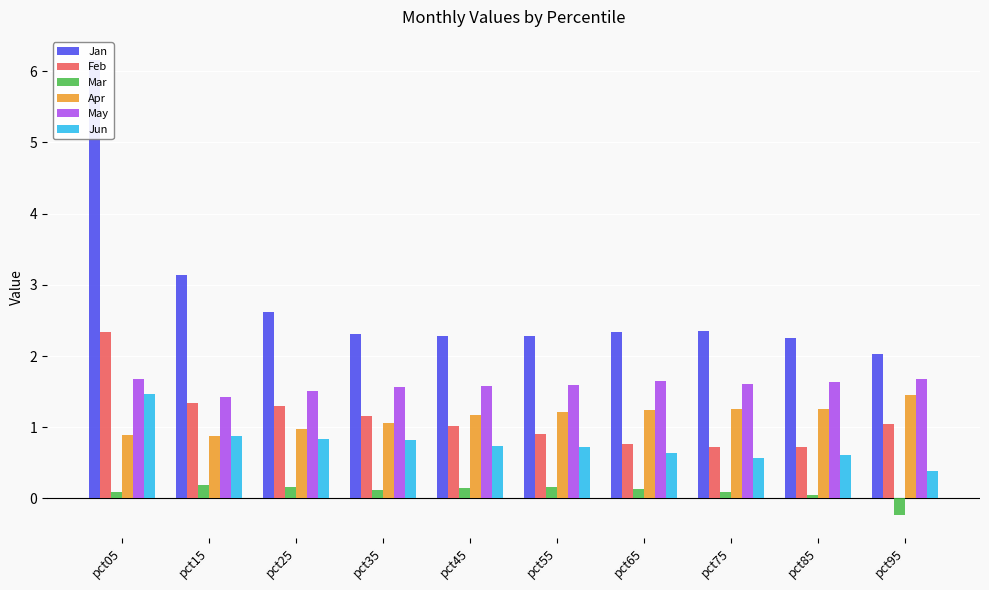

At which label does Apr reach its peak?

pct95